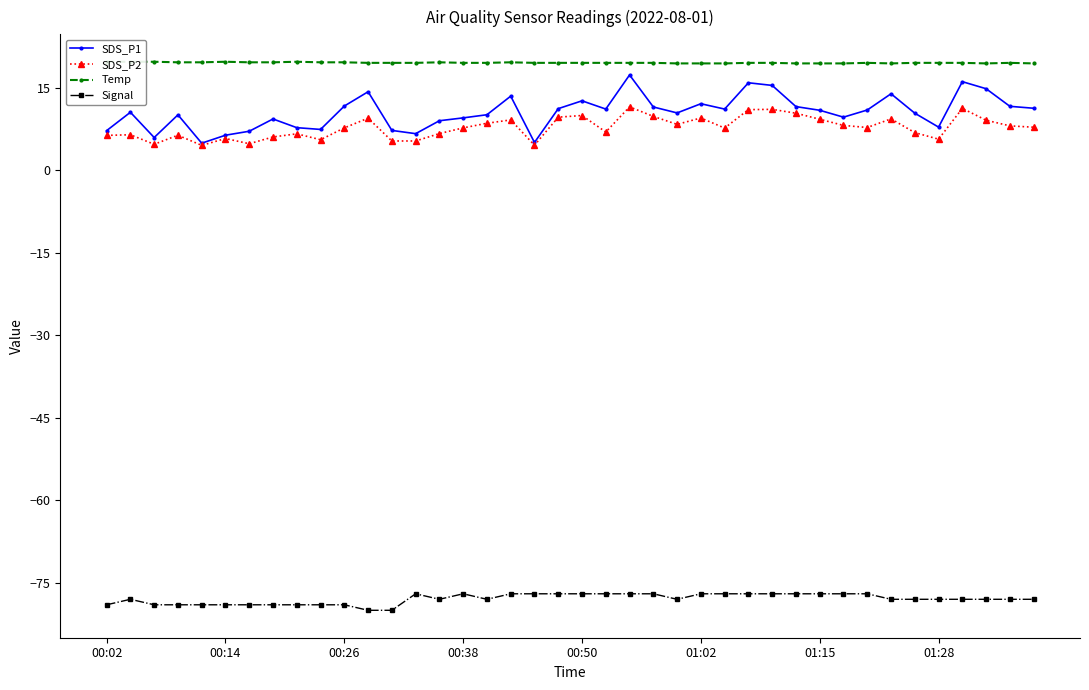

How many data points in SDS_P2 are above 7?

23